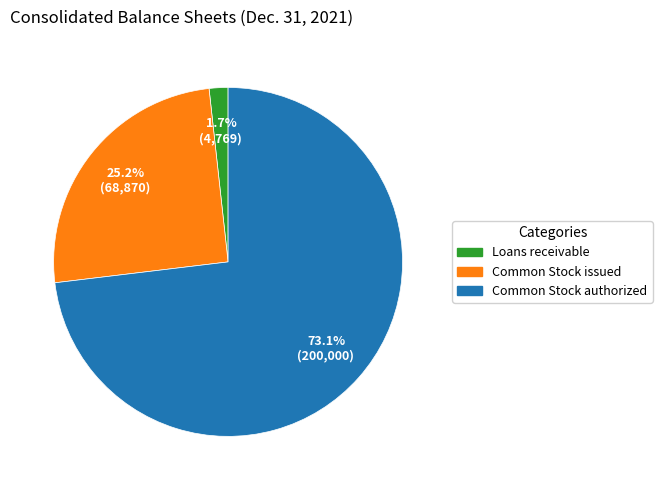

Does any single category account for the majority?

Yes